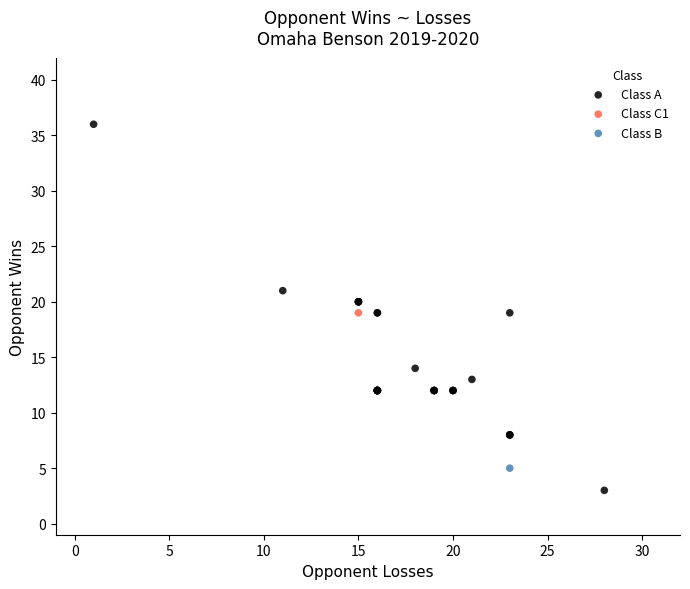

What are all the series names shown in the legend?

Class B, Class C1, Class A